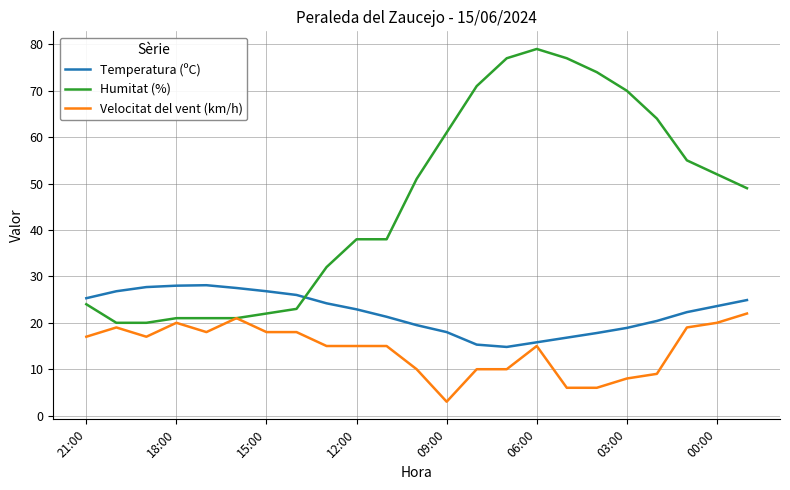

What is the minimum value for Velocitat del vent (km/h)?

3.0